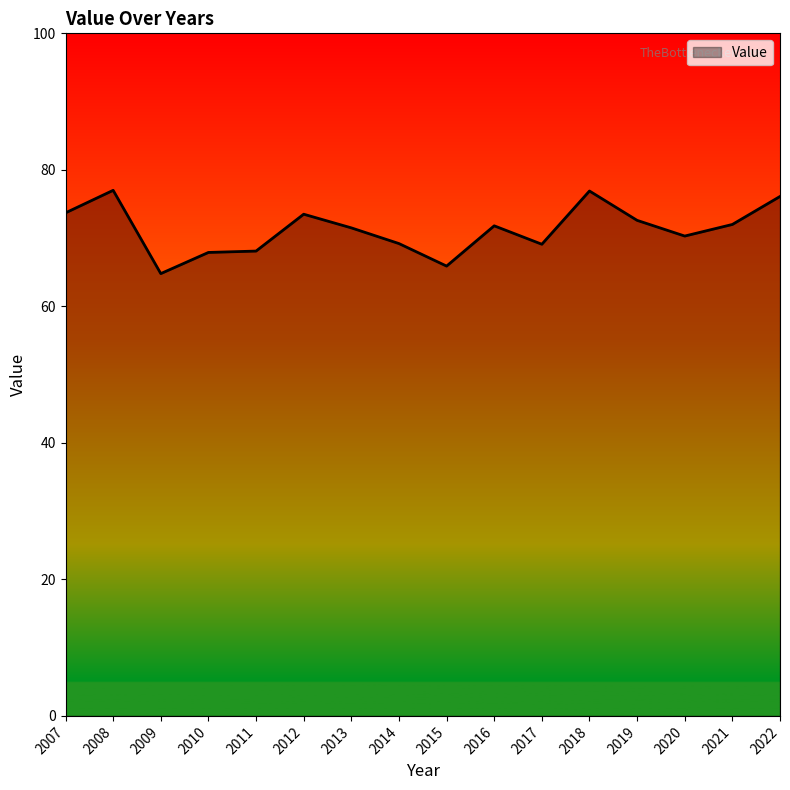

The chart shows a value of 67.9 at 2010. True or false?

True